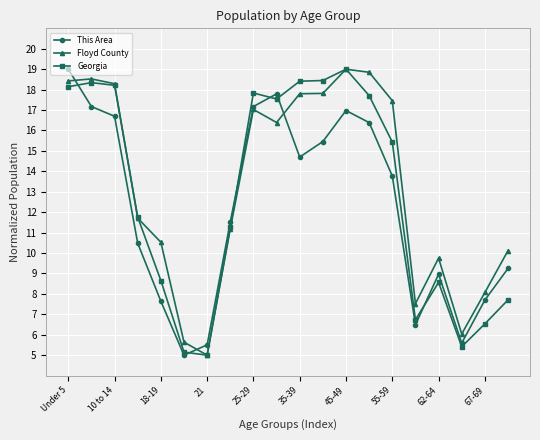

What is the minimum value for This Area?

5.0